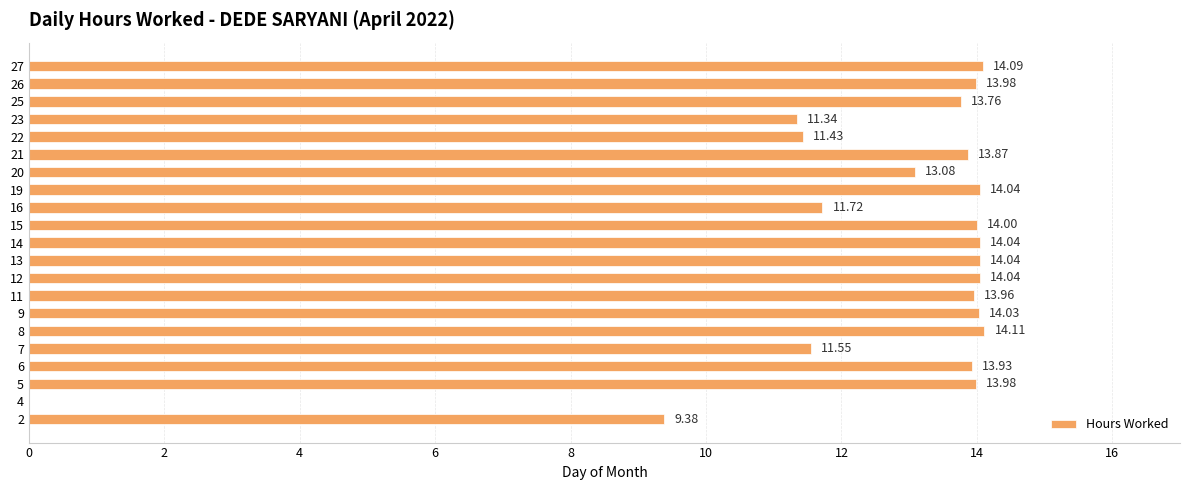

What is the average value?

12.6